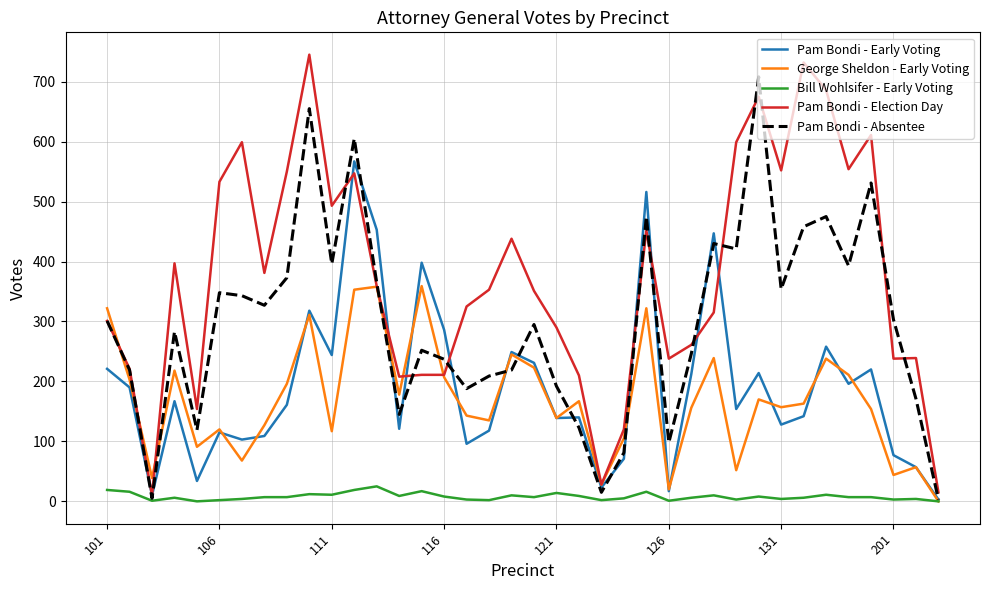

What is the highest value of the Pam Bondi - Early Voting series?

567